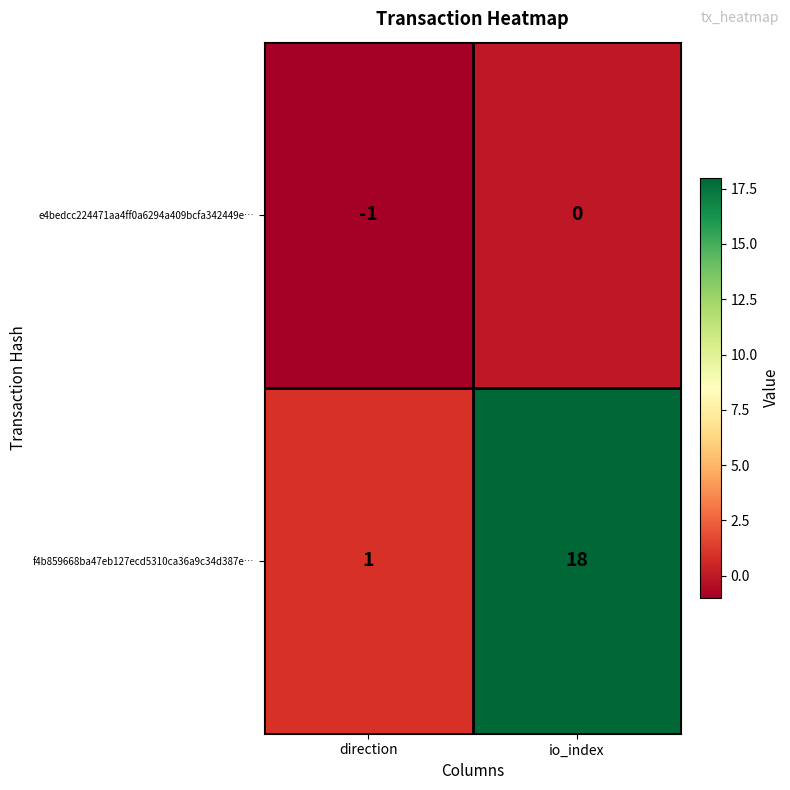

What is the difference between the maximum and minimum values in the f4b859668ba47eb127ecd5310ca36a9c34d387e… series?

17